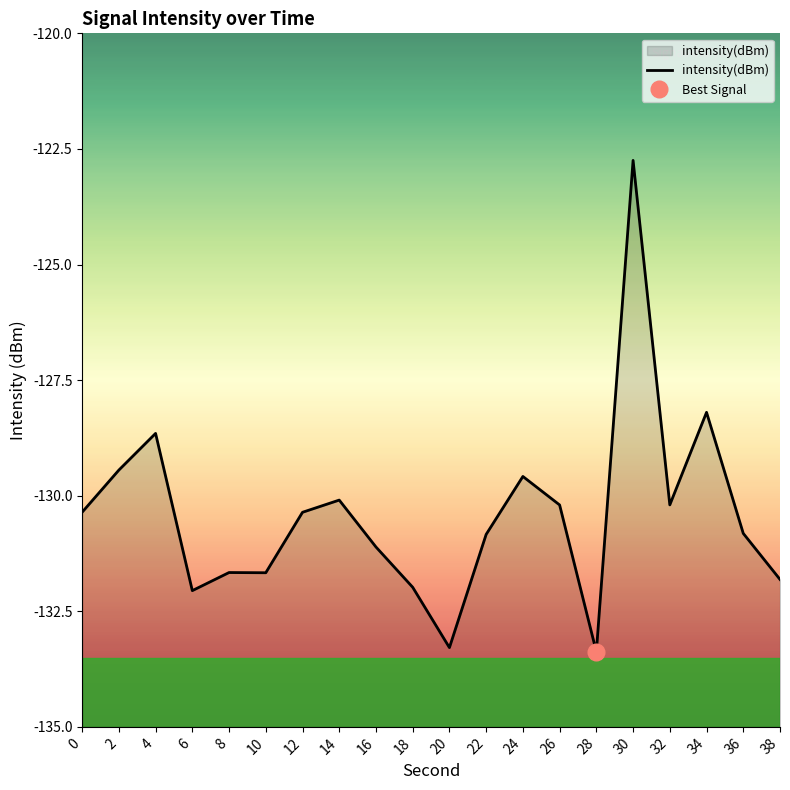

List the labels in order of value, smallest first.

28, 20, 6, 18, 38, 10, 8, 16, 22, 36, 12, 0, 26, 32, 14, 24, 2, 4, 34, 30